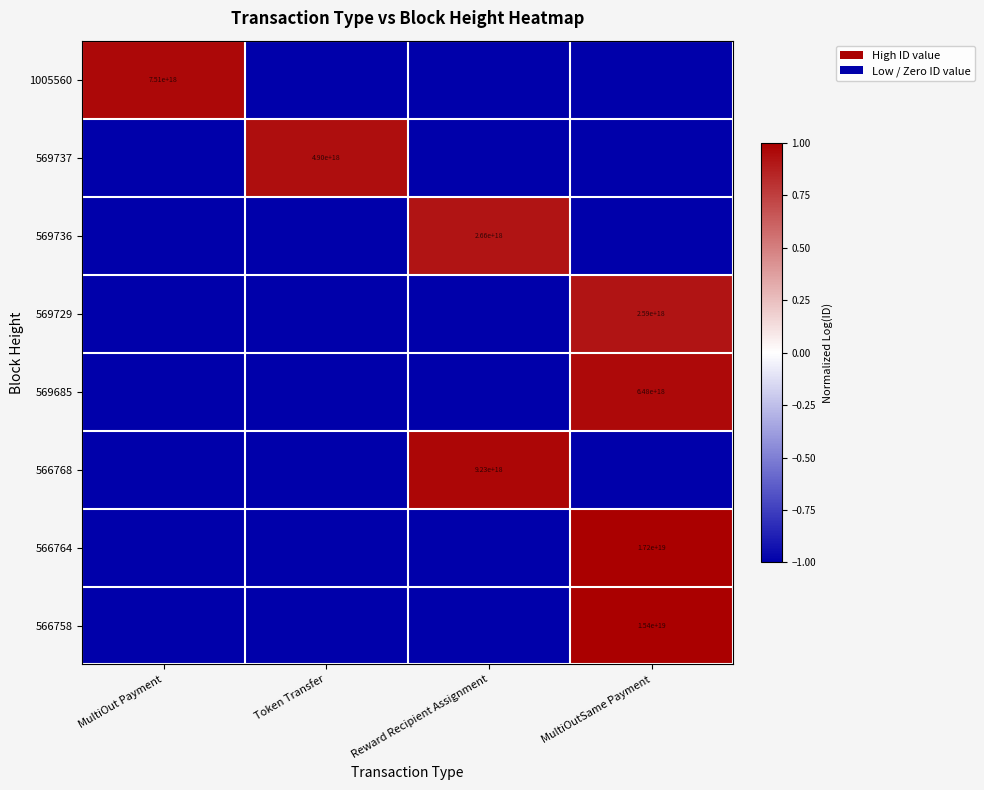

The 566764 series shows 23810500424748298240 at MultiOutSame Payment. True or false?

False